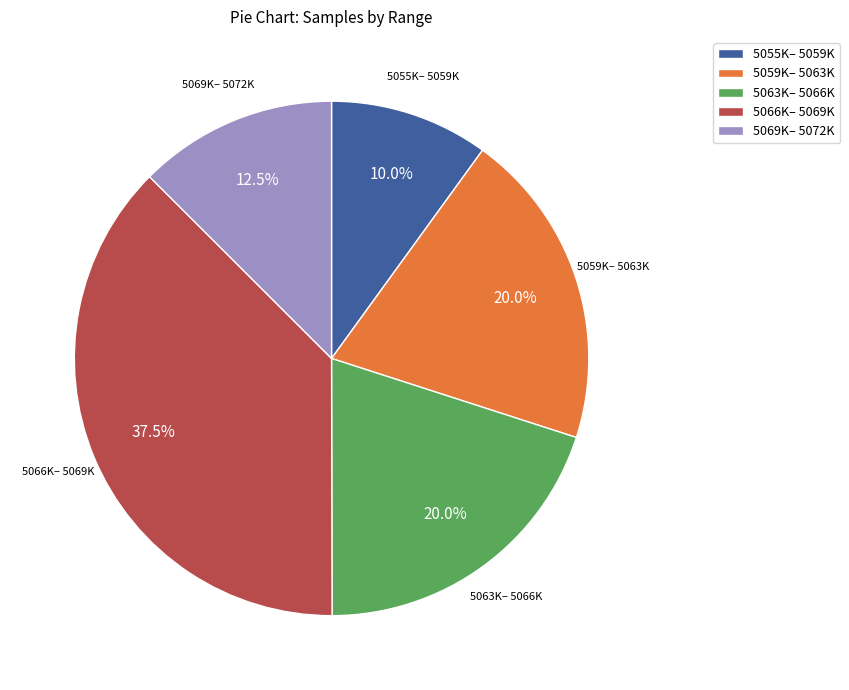

Approximately how many times larger is the value at 5069K– 5072K compared to 5063K– 5066K?

0.6